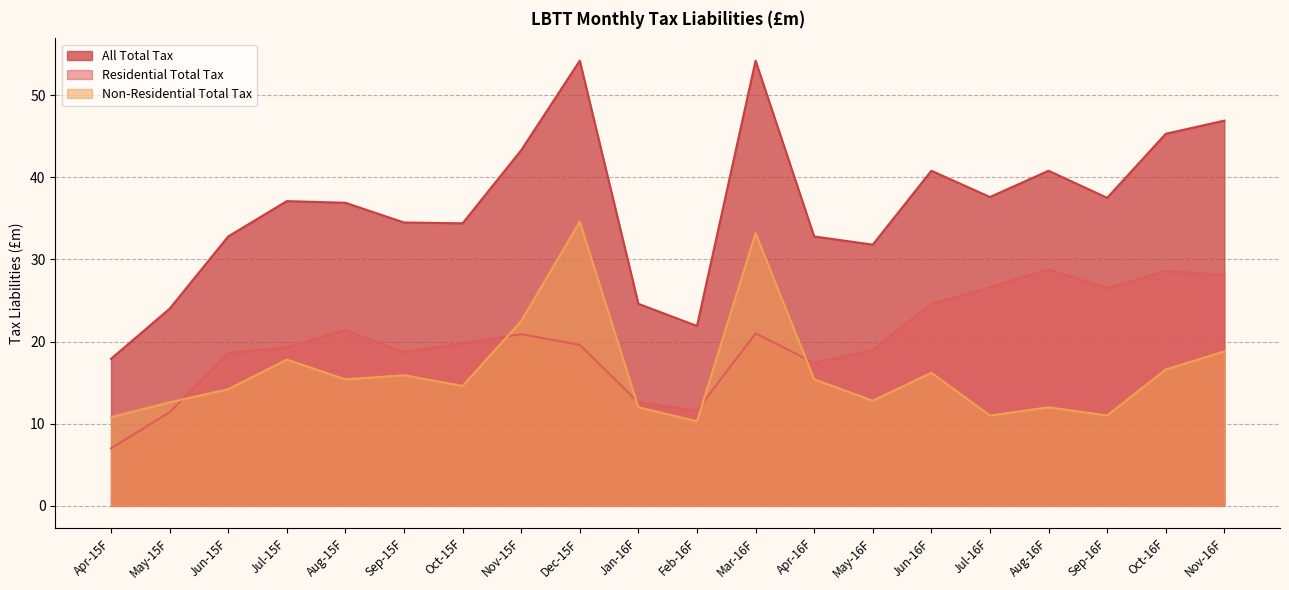

What is the label of the 5th point from the left?

Aug-15F